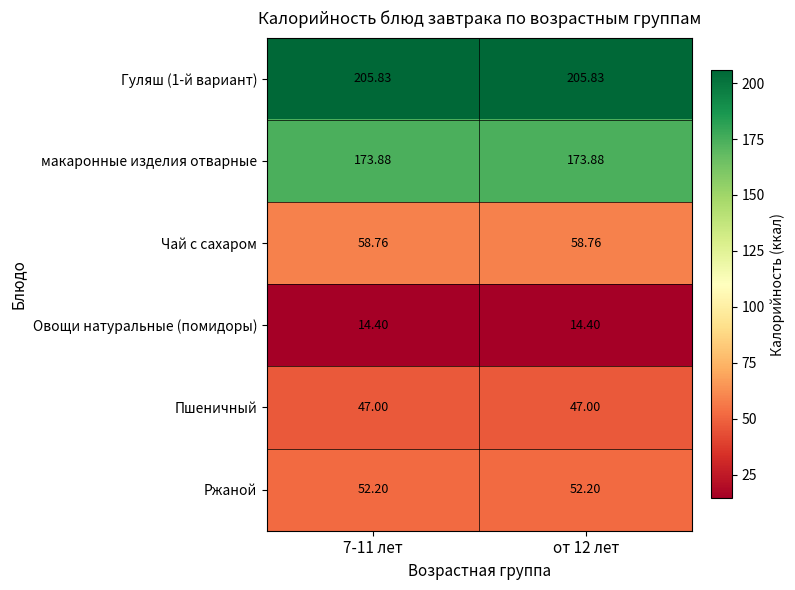

Is the value of Овощи натуральные (помидоры) at от 12 лет greater than the value of Ржаной at от 12 лет?

No